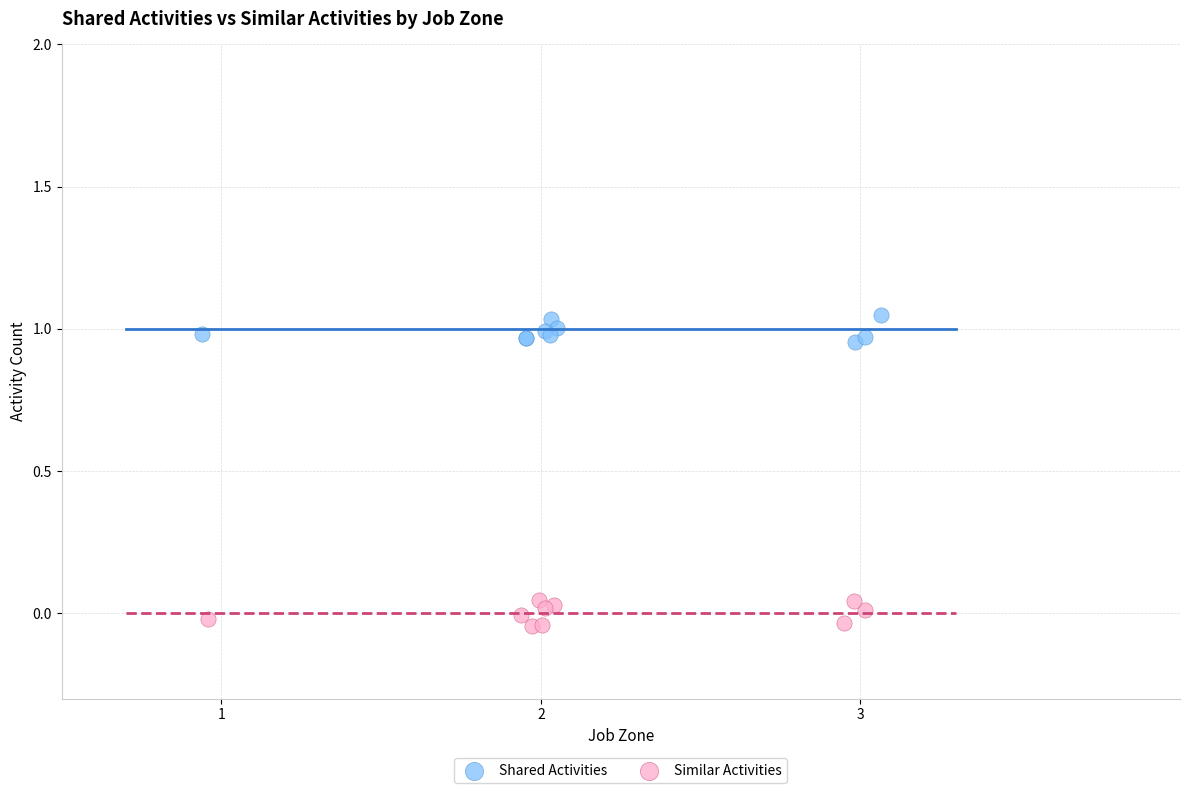

Which series contains the highest Y value?

Shared Activities